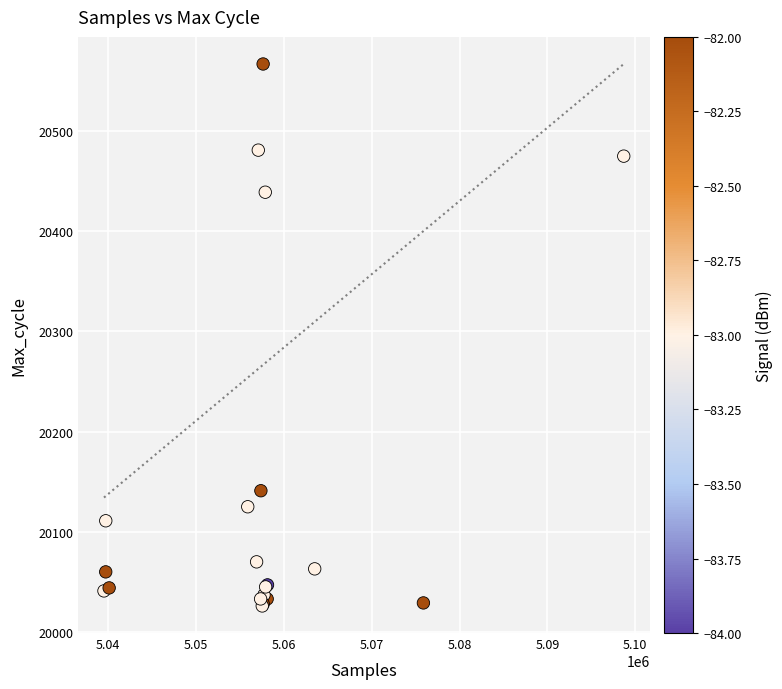

What Y value in the scatter plot is closest to 20296?

20439